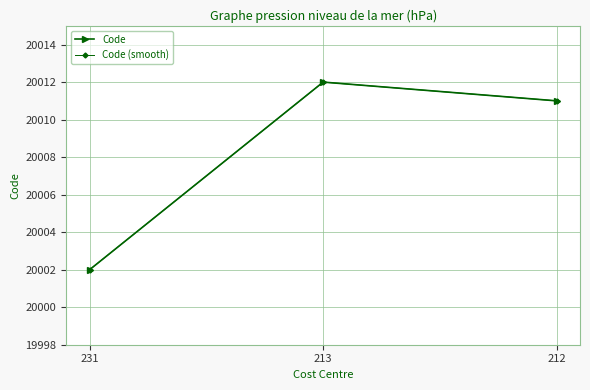

At which label is Code (smooth) closest to 20007?

212